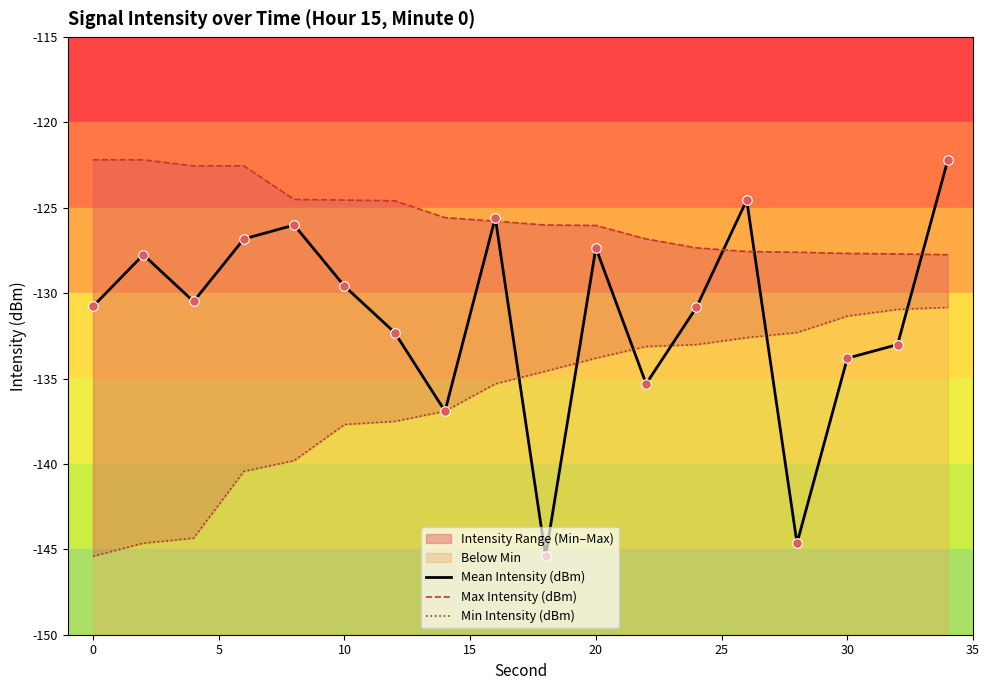

What is the minimum value for Mean Intensity (dBm)?

-145.4